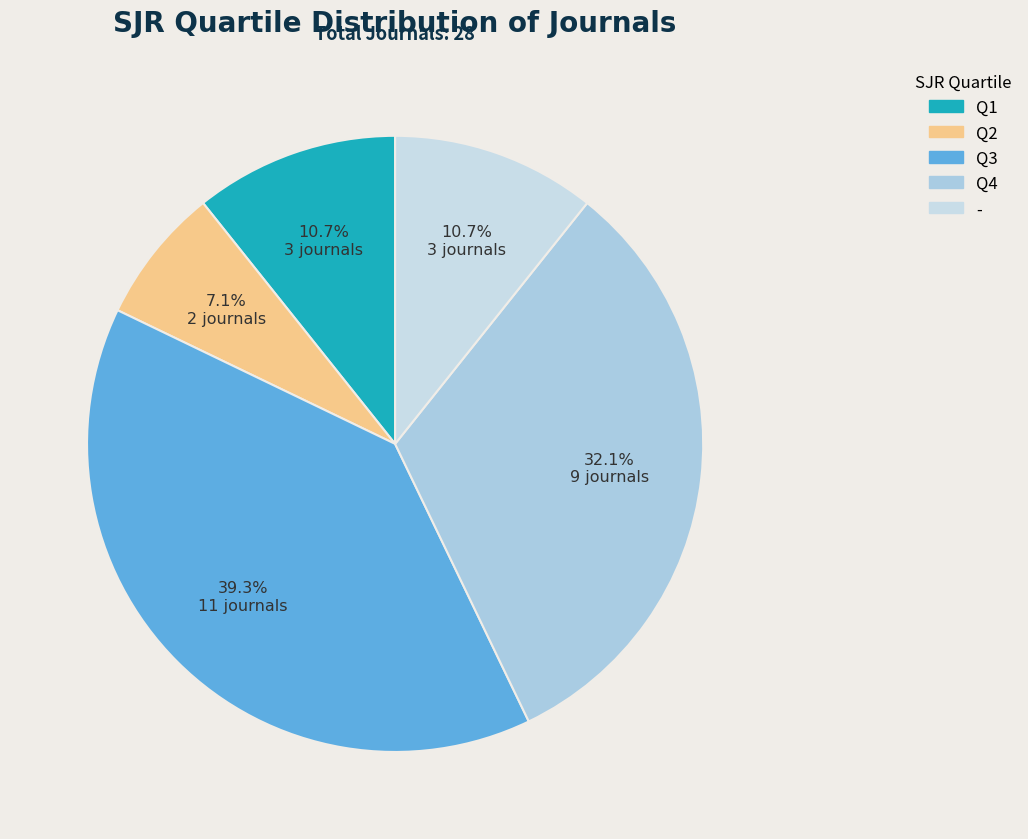

What is the largest slice in the pie chart?

Q3